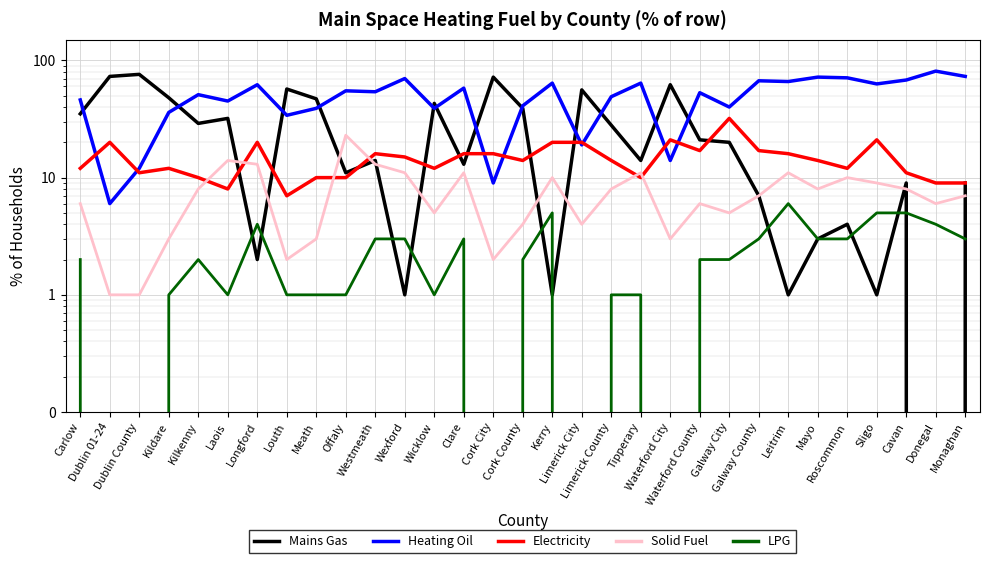

How many data points in Mains Gas are above 20?

15